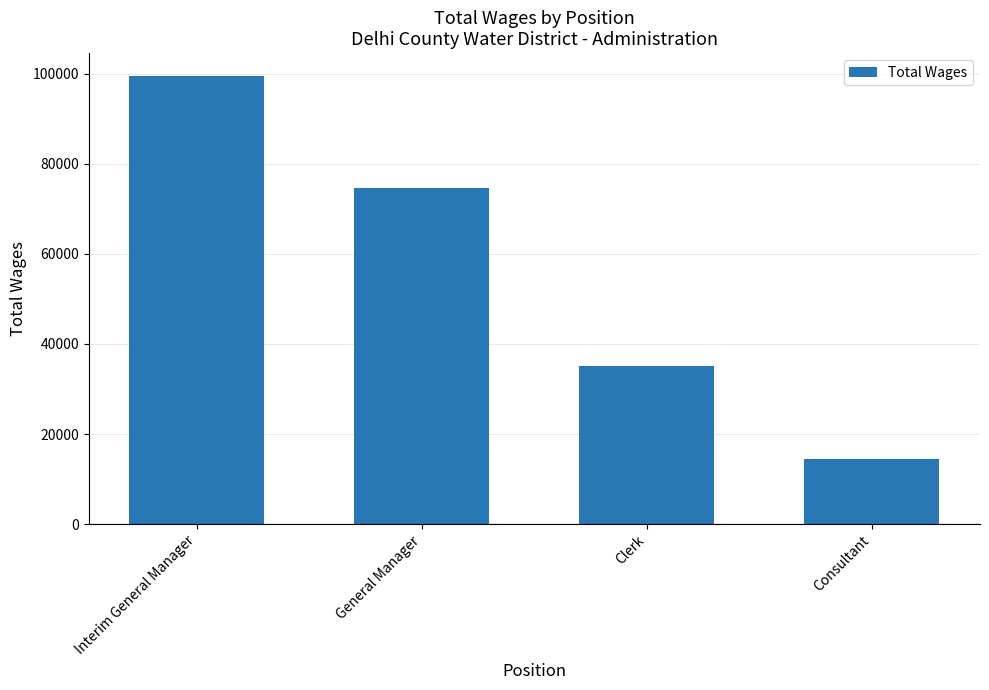

What position from the right is Interim General Manager?

4